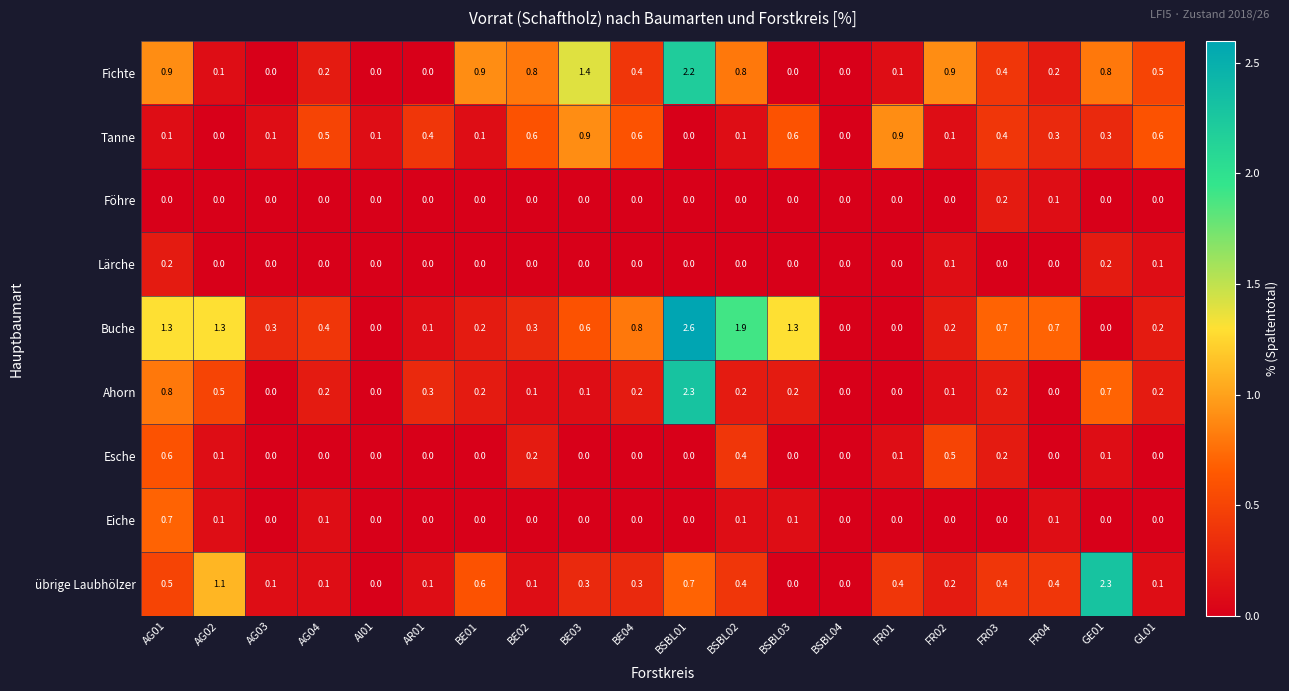

Which series changed the most between BE03 and BSBL03?

Fichte